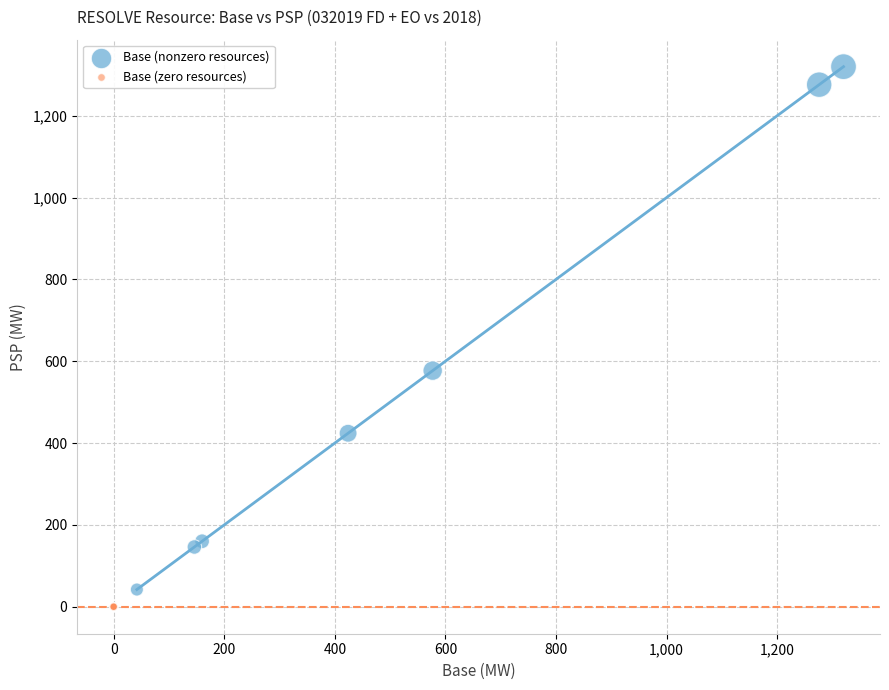

Which series contains the highest Y value?

Base (nonzero resources)